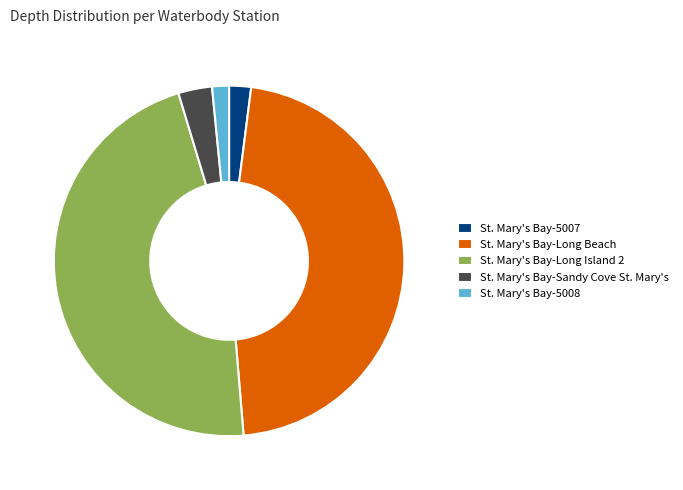

How many segments does this pie chart have?

5